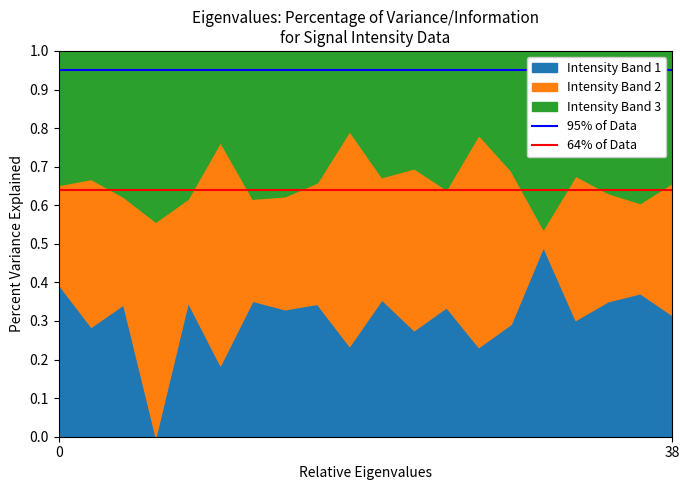

What is the highest value of the Intensity Band 1 series?

0.5